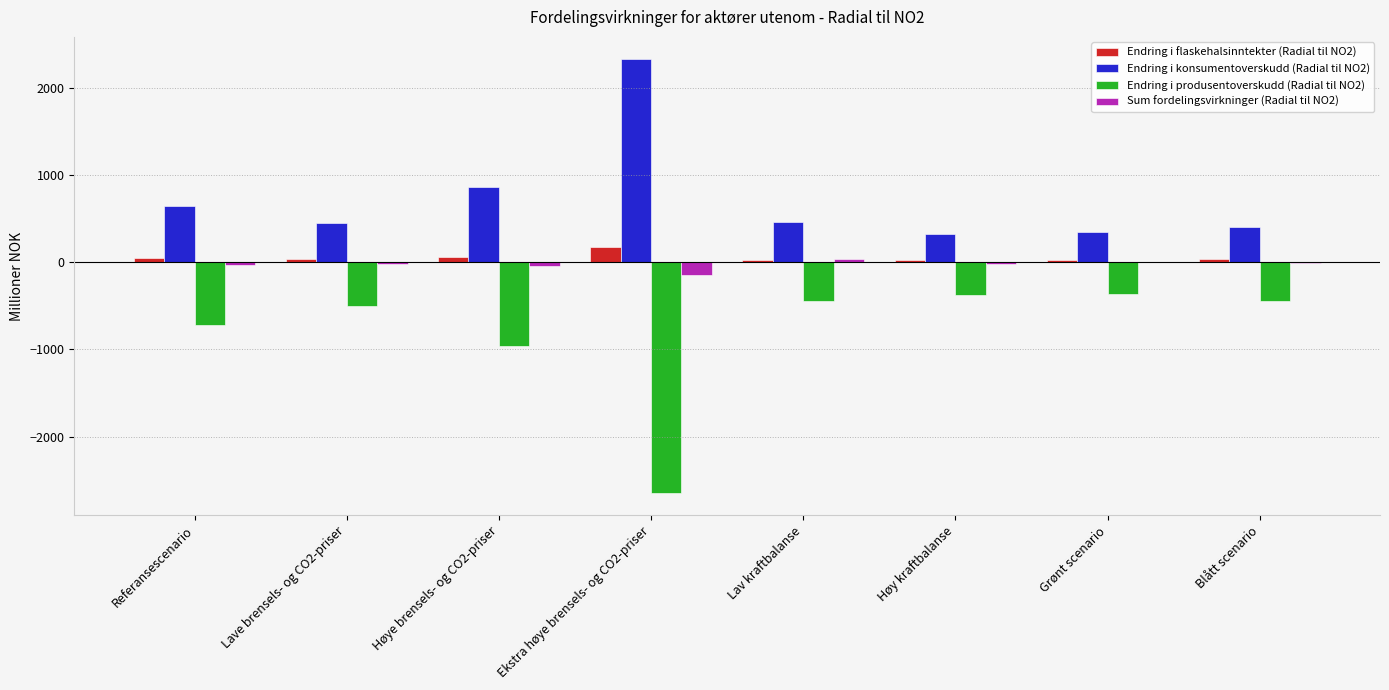

What is the total value across all series at Ekstra høye brensels- og CO2-priser?

-291.9